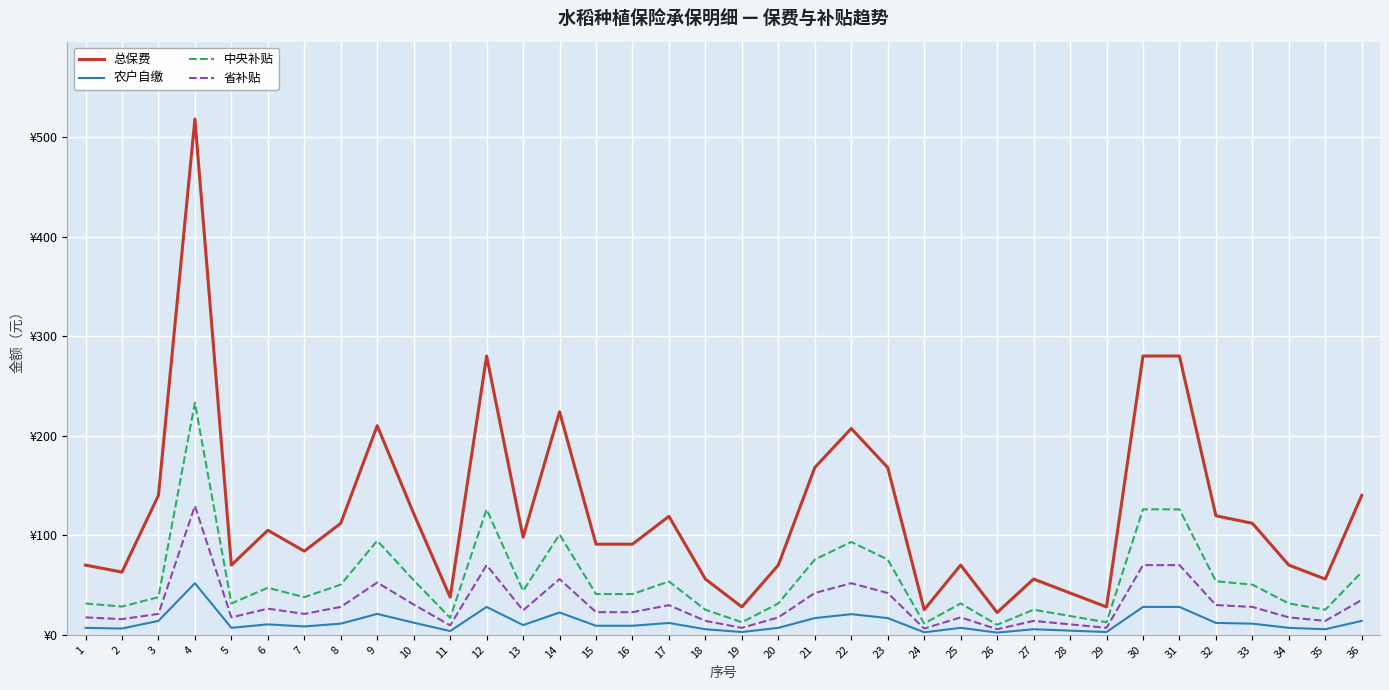

Is this an area chart (filled region under the line)?

No